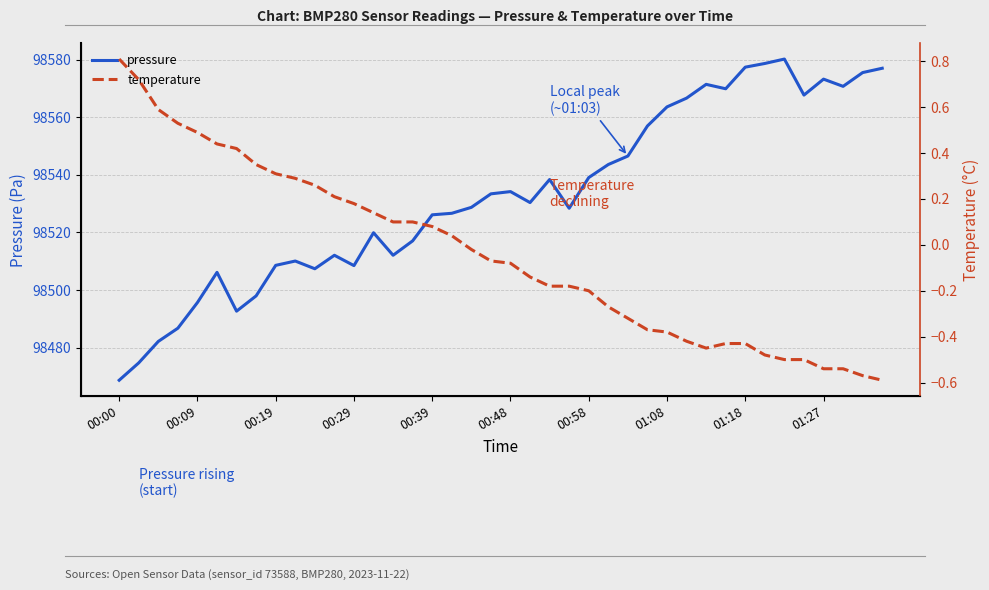

What is the difference between the maximum and minimum values in the pressure series?

111.5